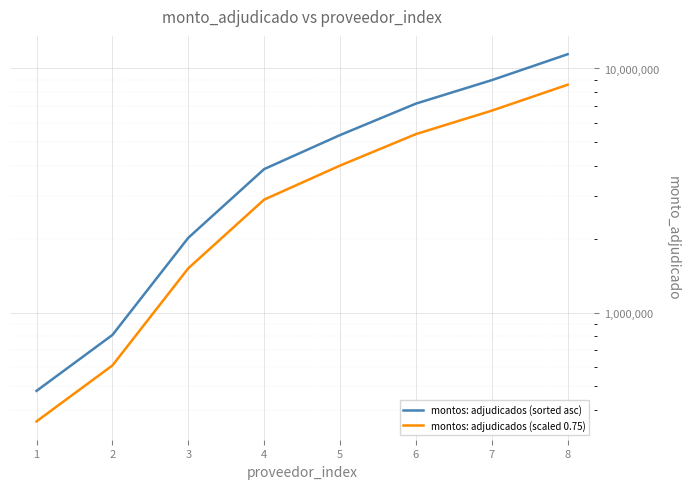

List the labels in order of montos: adjudicados (sorted asc) value, largest first.

7, 6, 5, 4, 3, 2, 1, 0